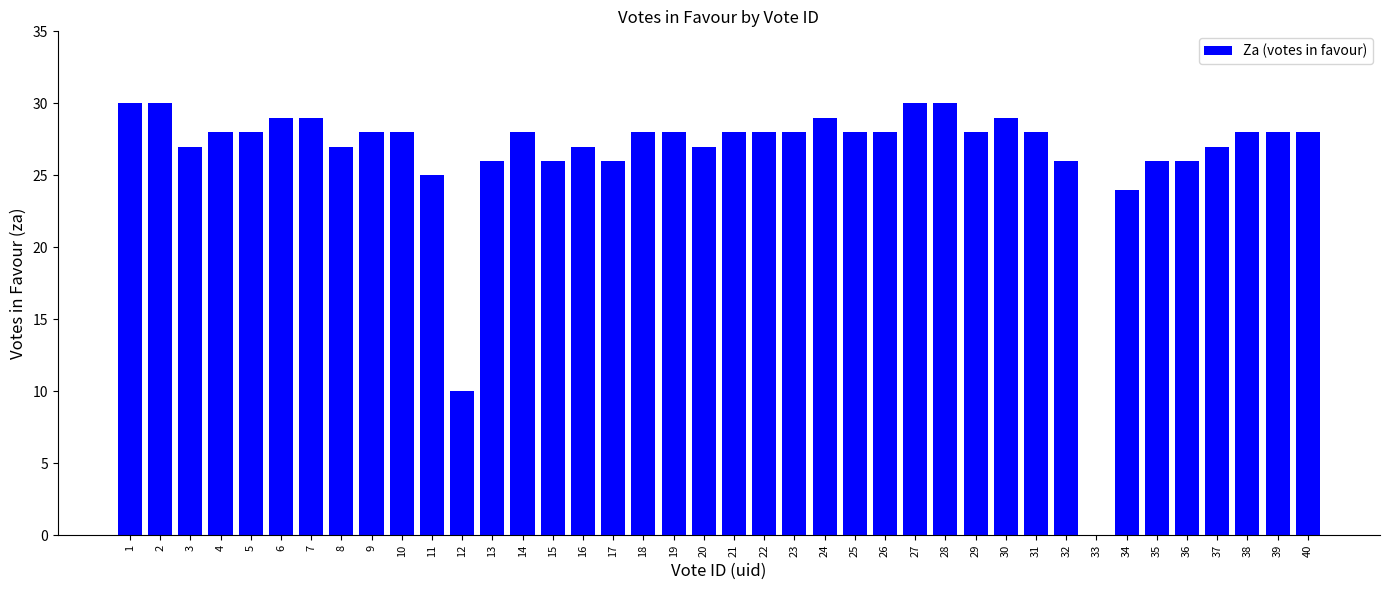

Where is the data nearest to the value 15?

12